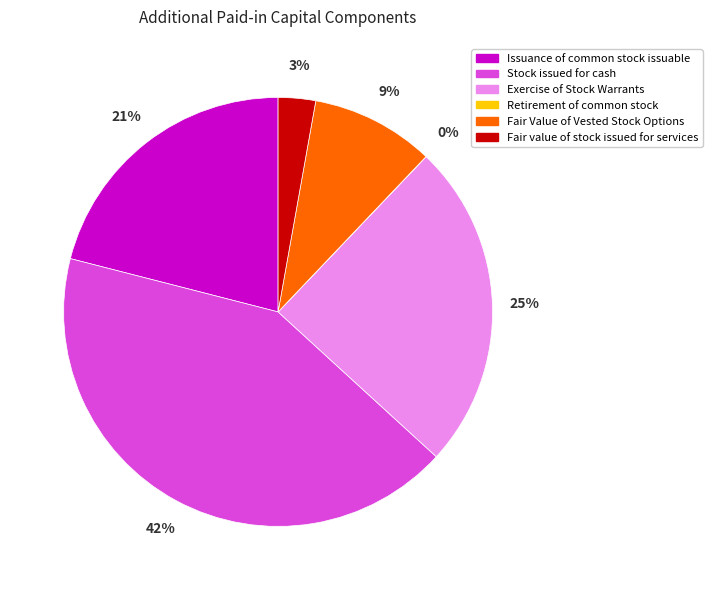

To the nearest percent, what is the combined percentage of Issuance of common stock issuable and Fair Value of Vested Stock Options?

30%